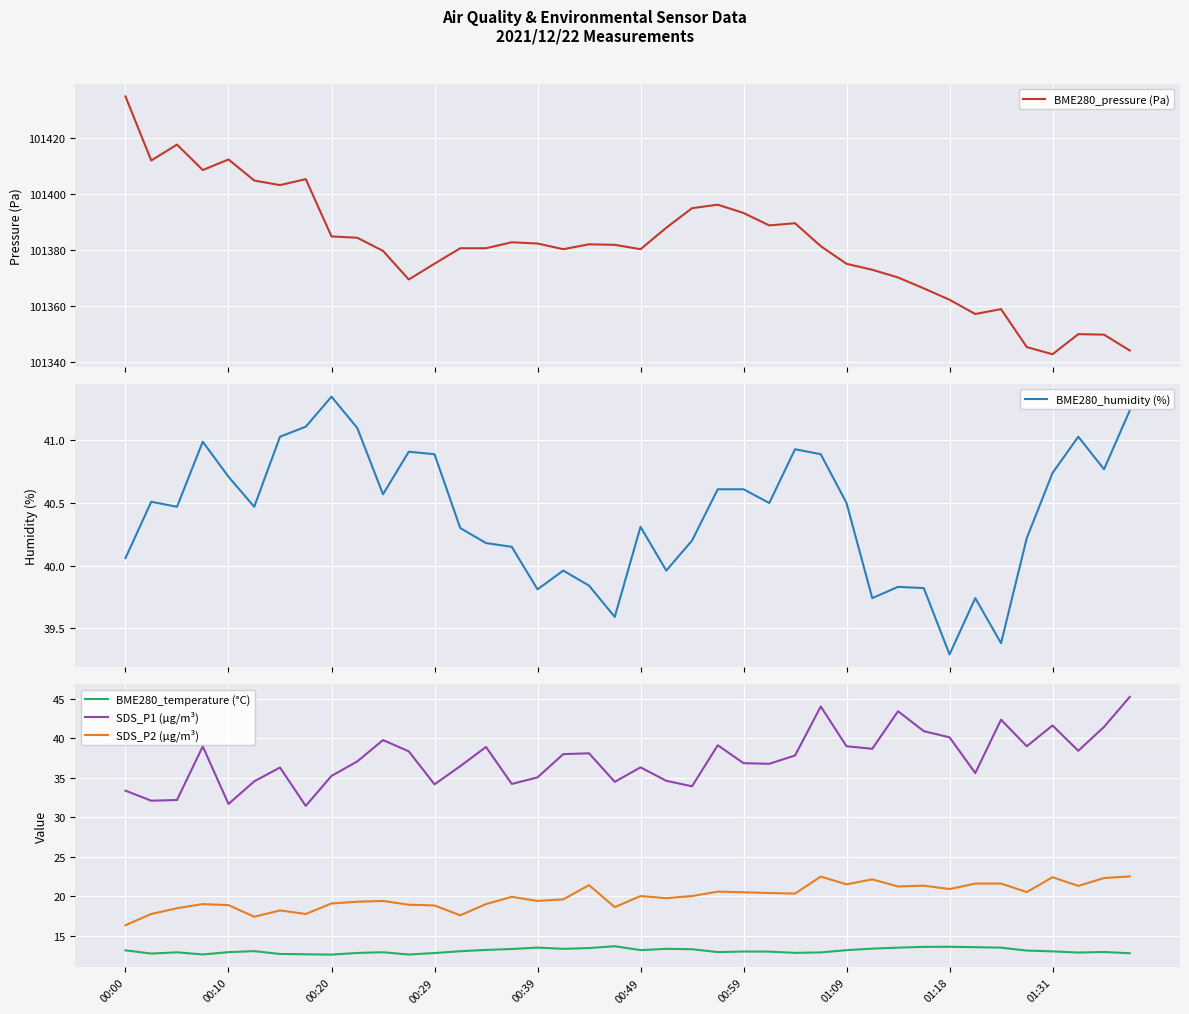

True or false: BME280_temperature (°C) has a value of 8.6 at 00:29.

False